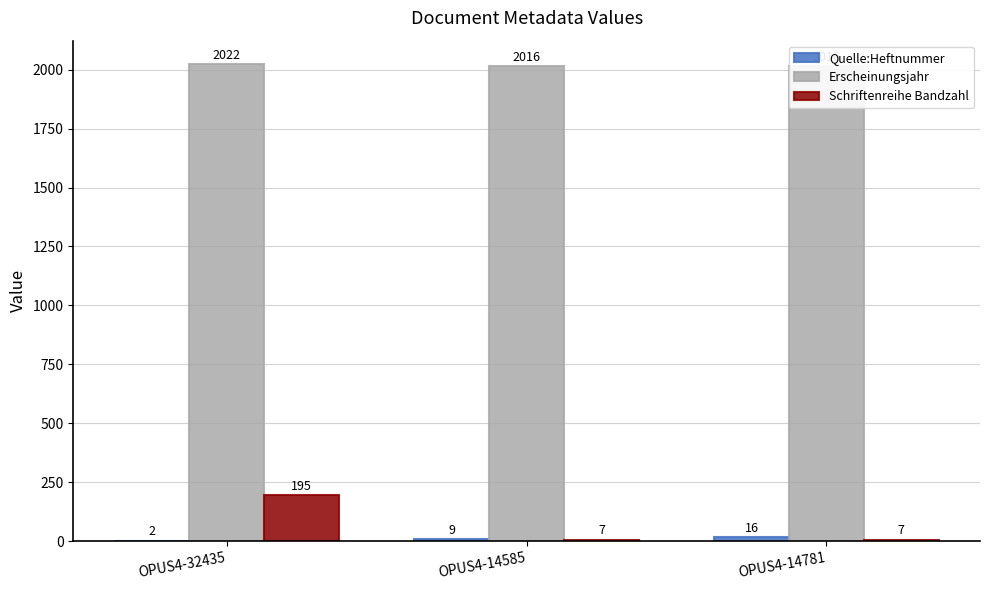

What is the average value of the Schriftenreihe Bandzahl series?

70